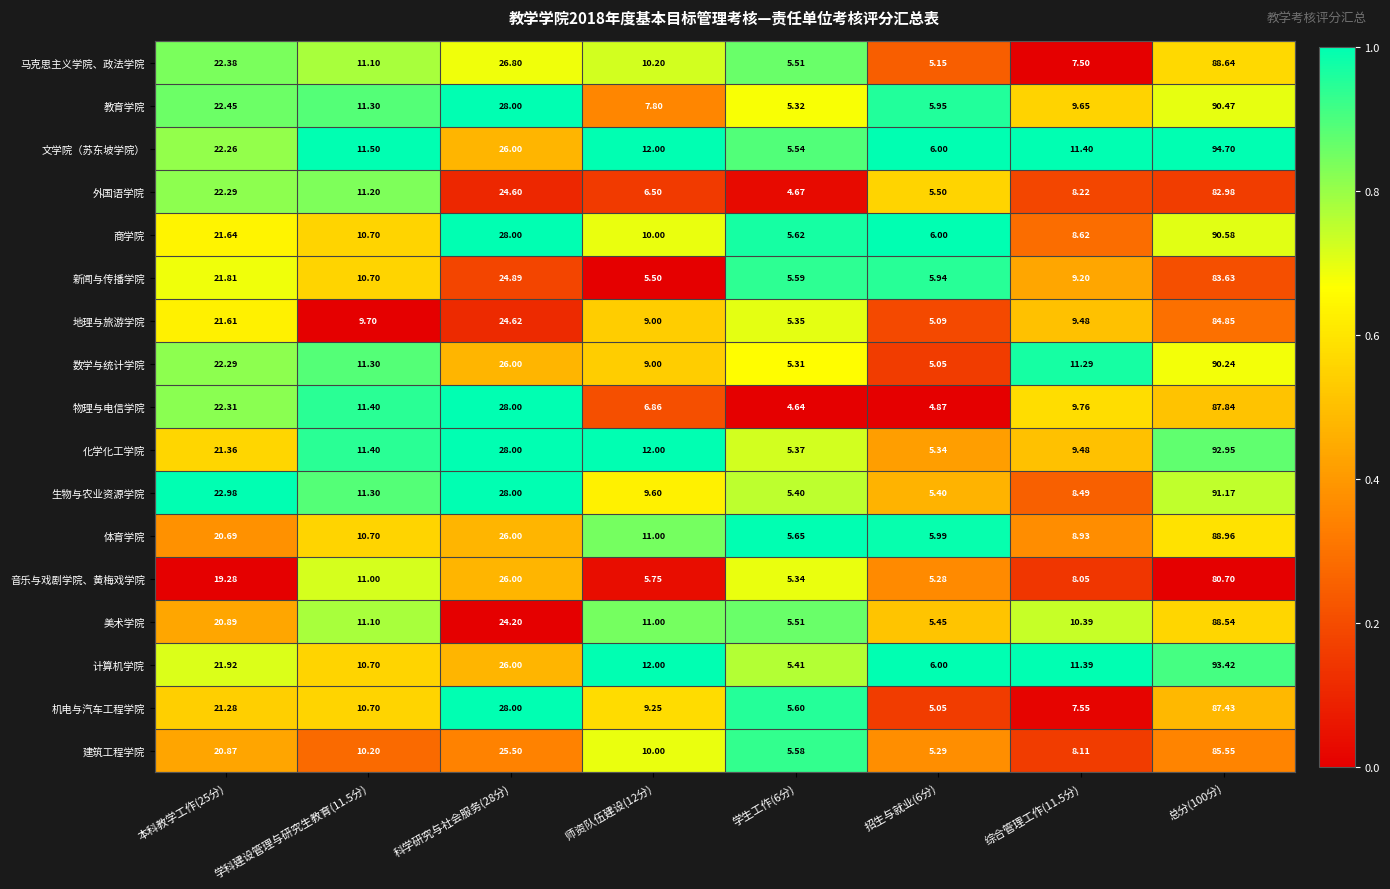

What is the total value across all series at 总分(100分)?

1502.7